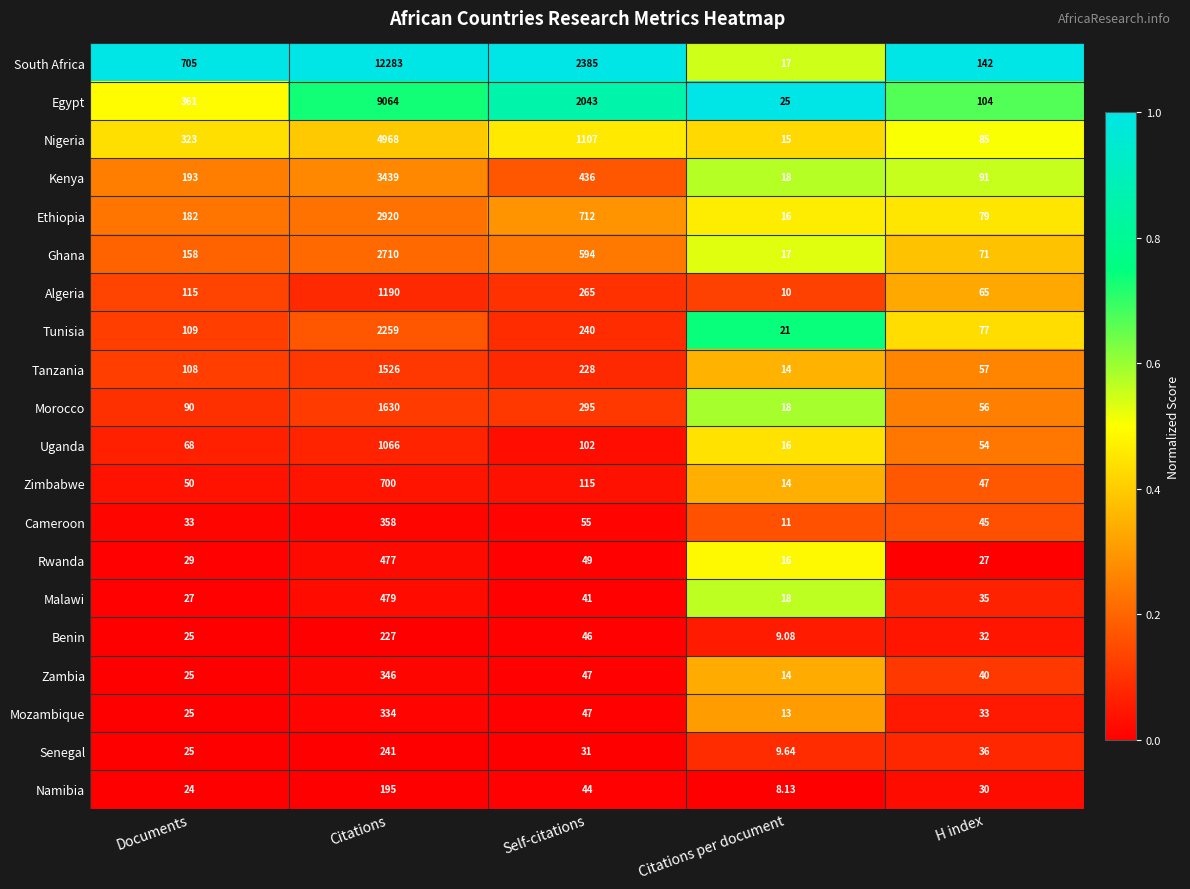

Which series has the largest total across all categories?

South Africa